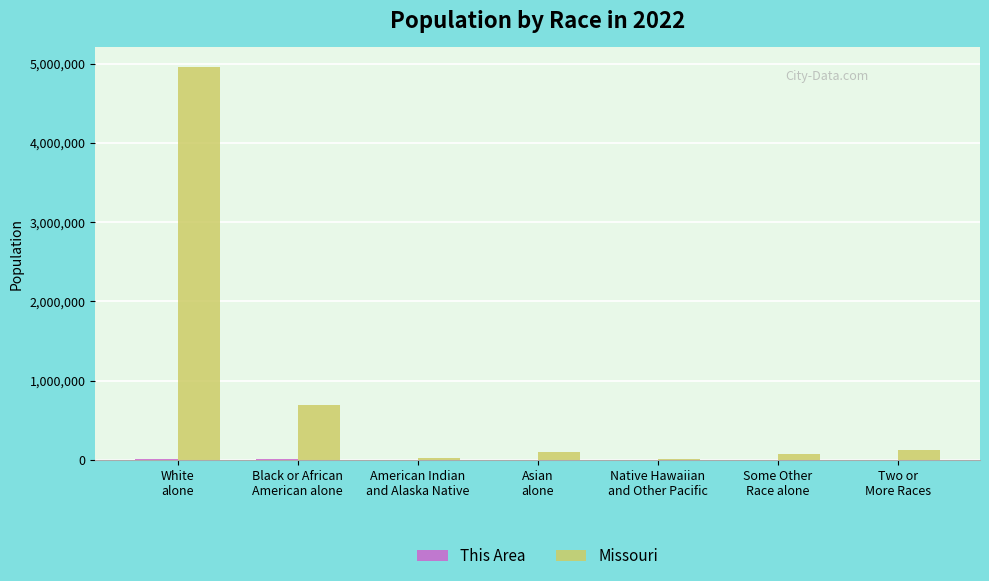

Which series has the largest total across all categories?

Missouri